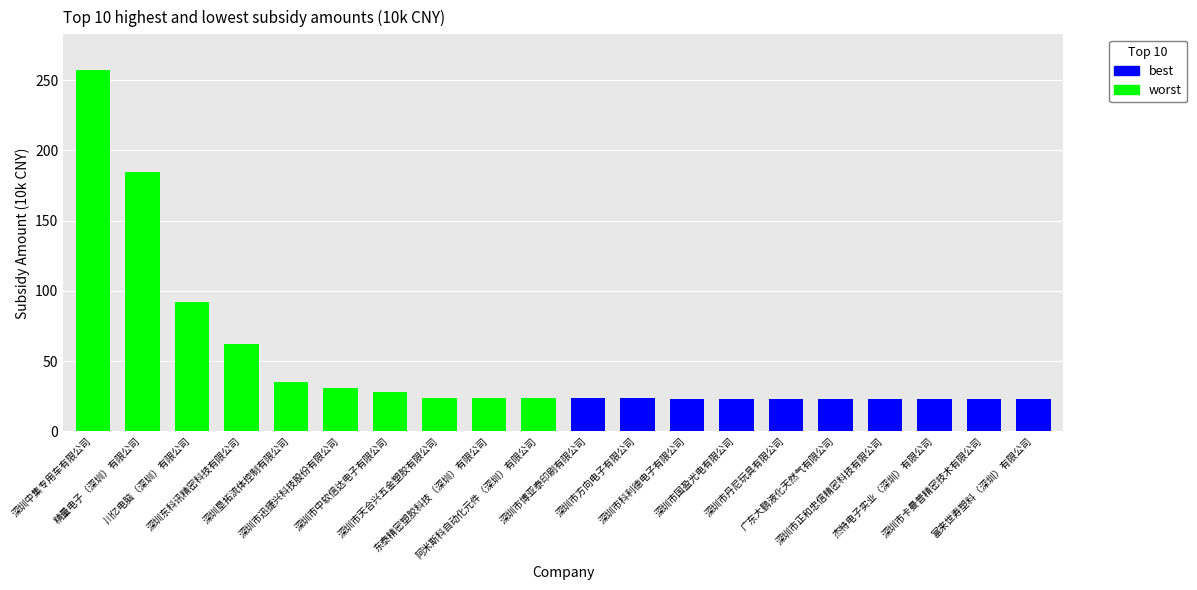

Between 5 and 7, which is larger?

5